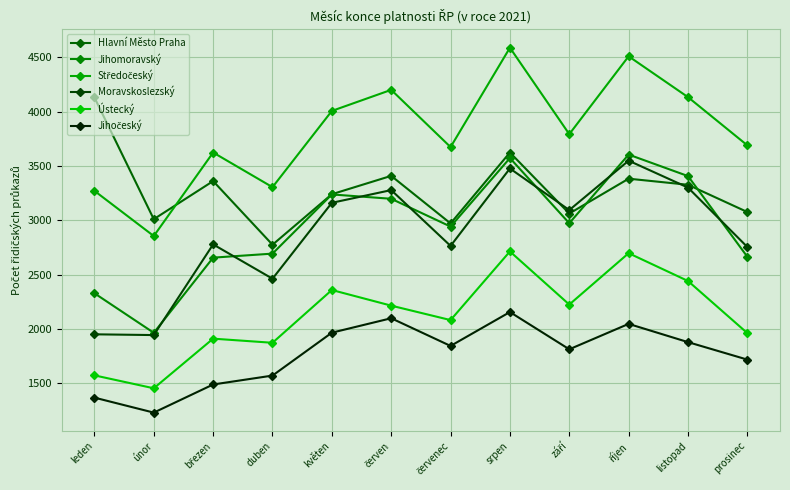

Read the Ústecký value at leden, to the nearest 10.

1570